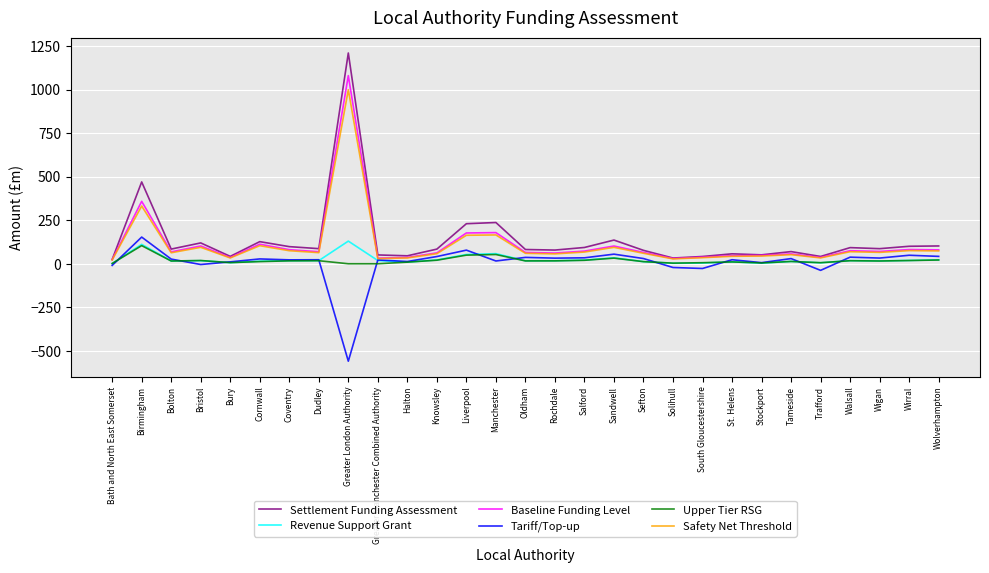

At how many categories does at least one series exceed 828?

1